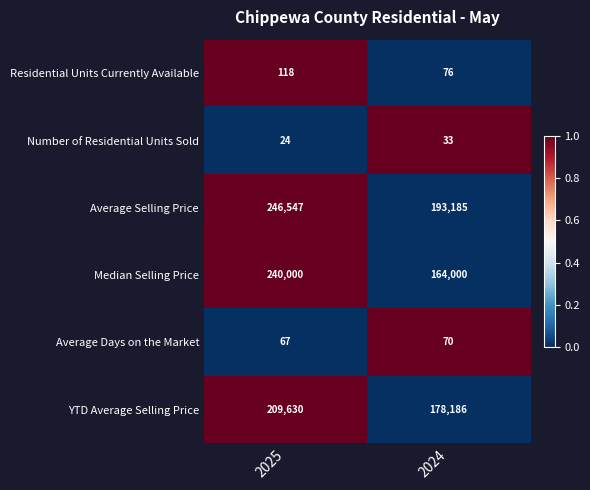

What is the spread (max minus min) of values at 2024?

193152